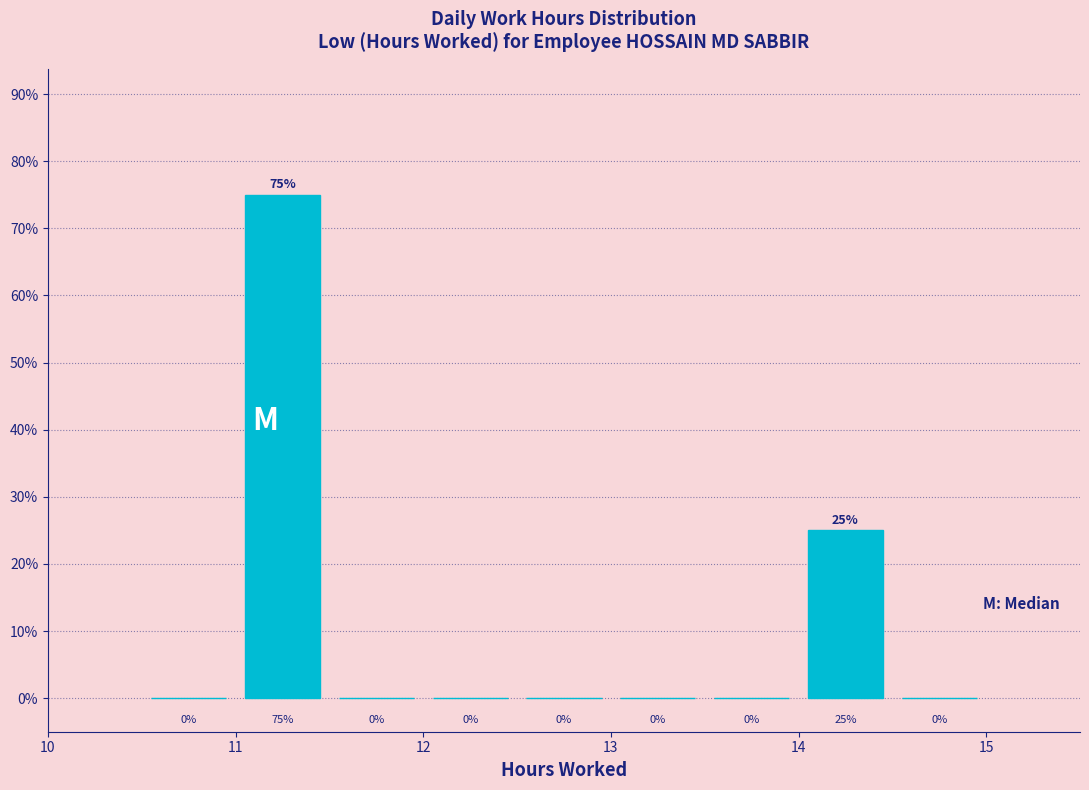

Reading left to right, list every bar in this chart as the range it spans on the x-axis followed by its height.

10.5 to 11.0: 0
11.0 to 11.5: 75
11.5 to 12.0: 0
12.0 to 12.5: 0
12.5 to 13.0: 0
13.0 to 13.5: 0
13.5 to 14.0: 0
14.0 to 14.5: 25
14.5 to 15.0: 0